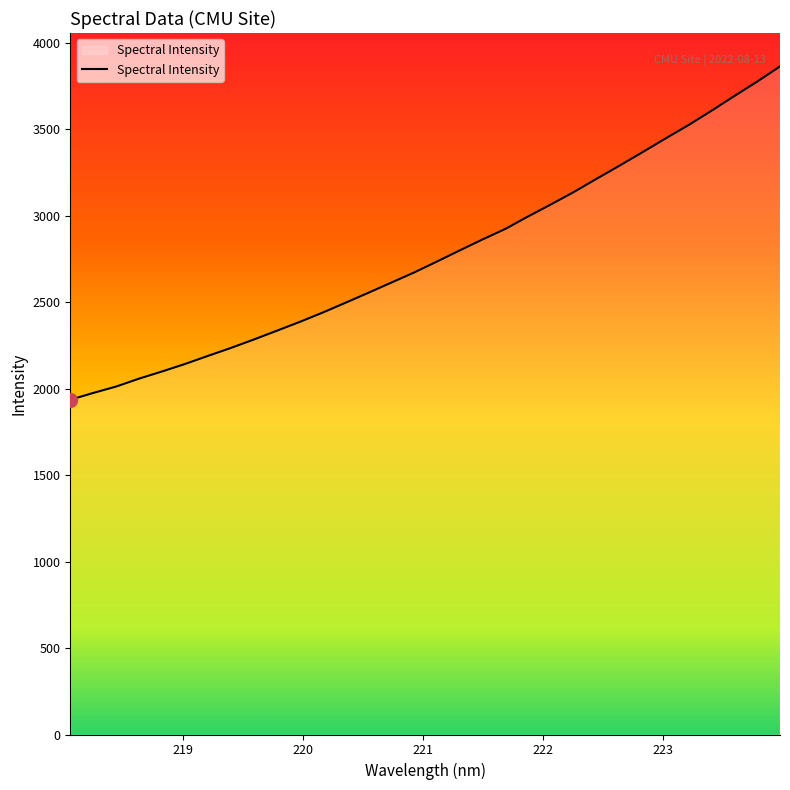

What is the difference between the maximum and minimum values?

1928.3